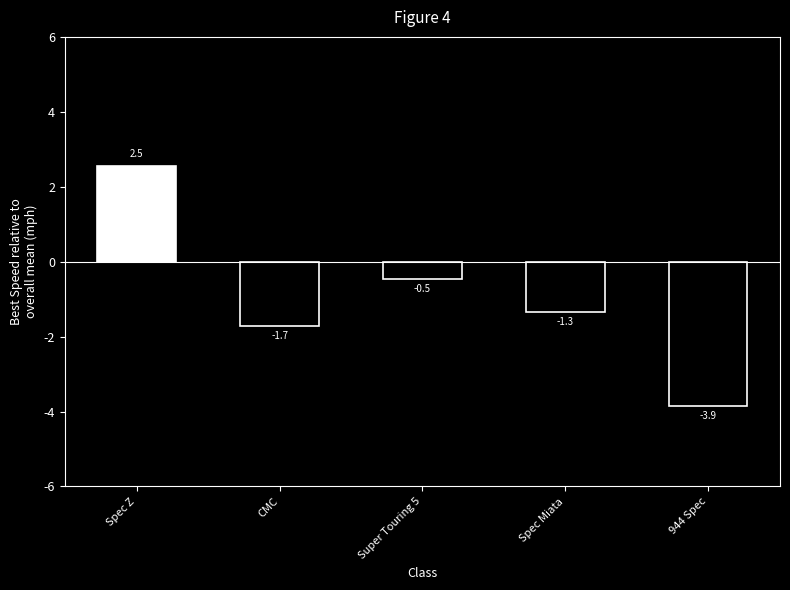

What is the average value?

-1.0